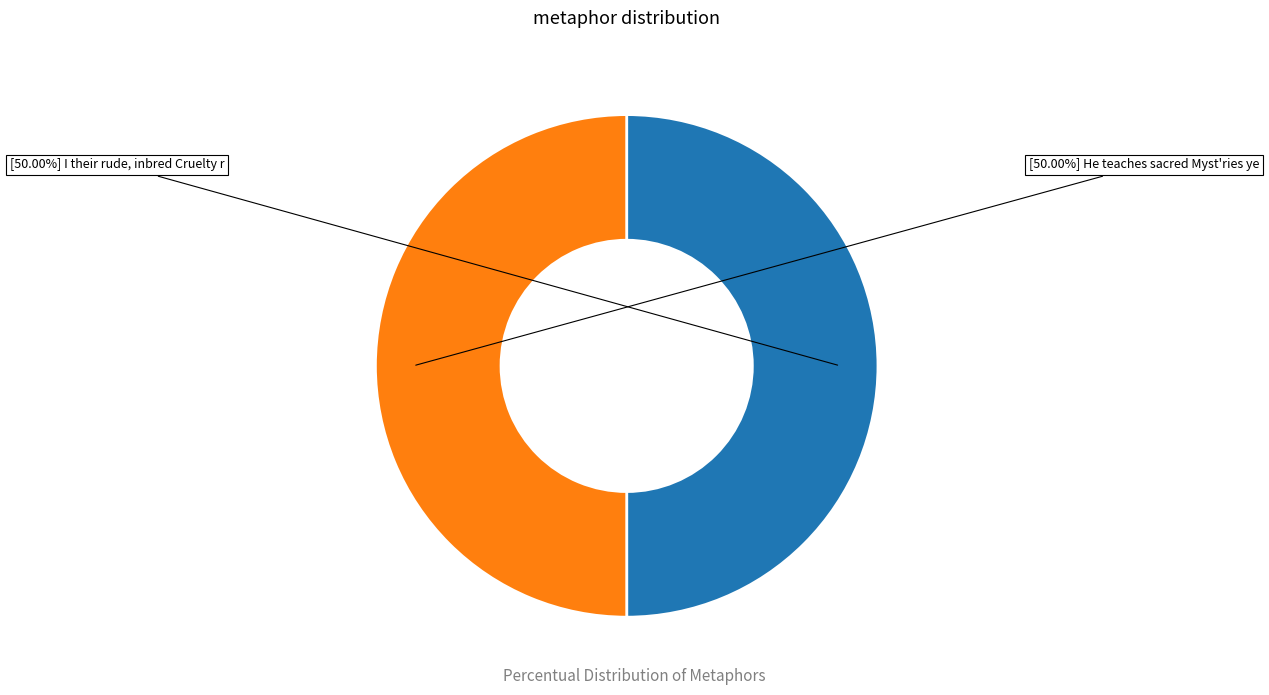

How many segments does this pie chart have?

2